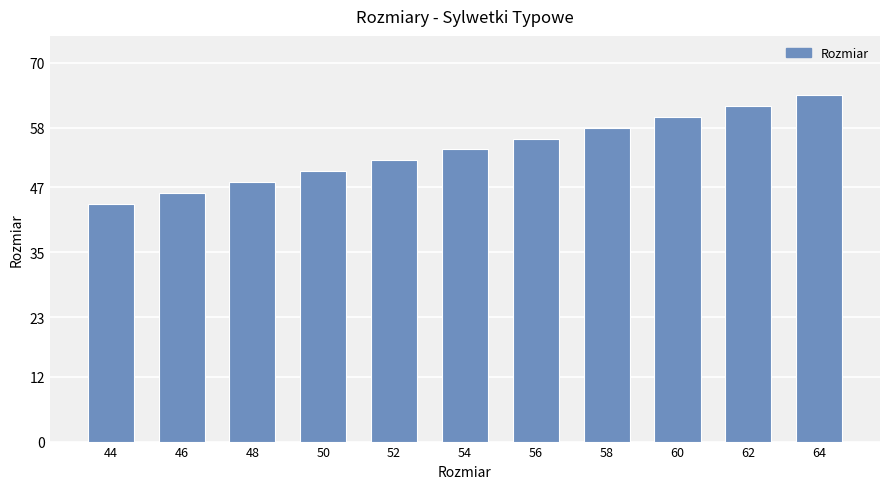

List the labels in order of value, largest first.

64, 62, 60, 58, 56, 54, 52, 50, 48, 46, 44